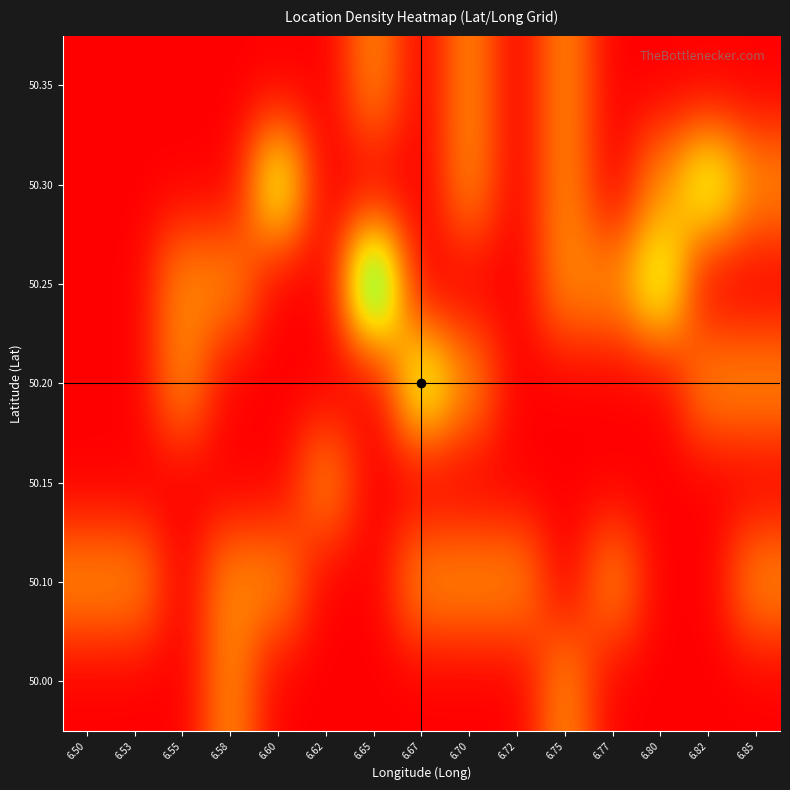

How many data points does each series have?

15